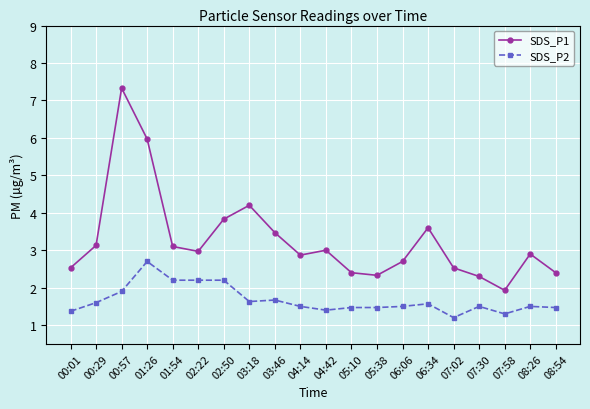

The SDS_P2 series shows 1.5 at 04:14. True or false?

True